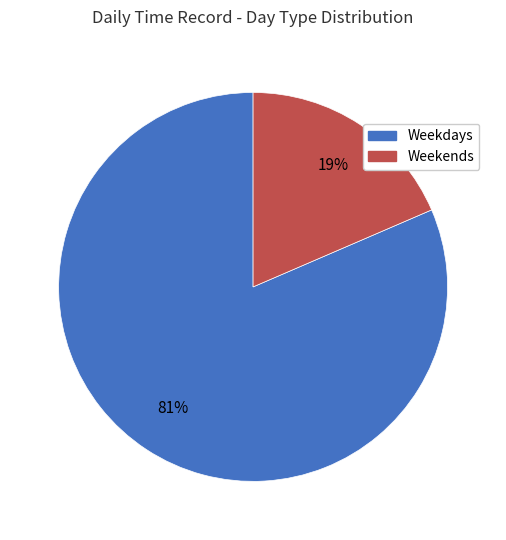

Is there a majority slice in this chart?

Yes